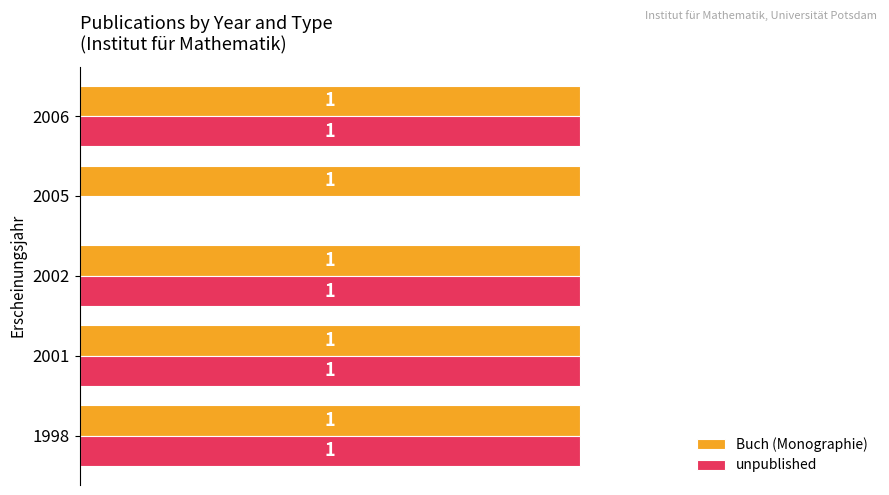

What is the average value of the unpublished series?

0.8